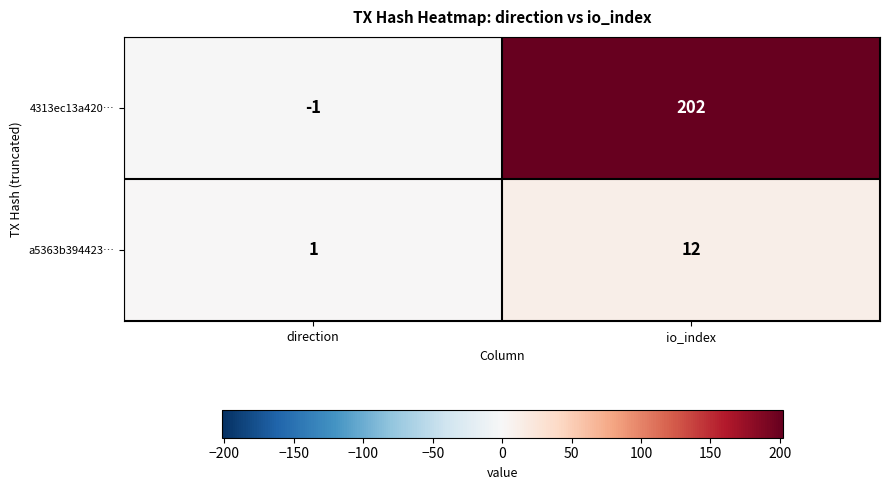

Is it true that 4313ec13a420… equals 202 at io_index?

True